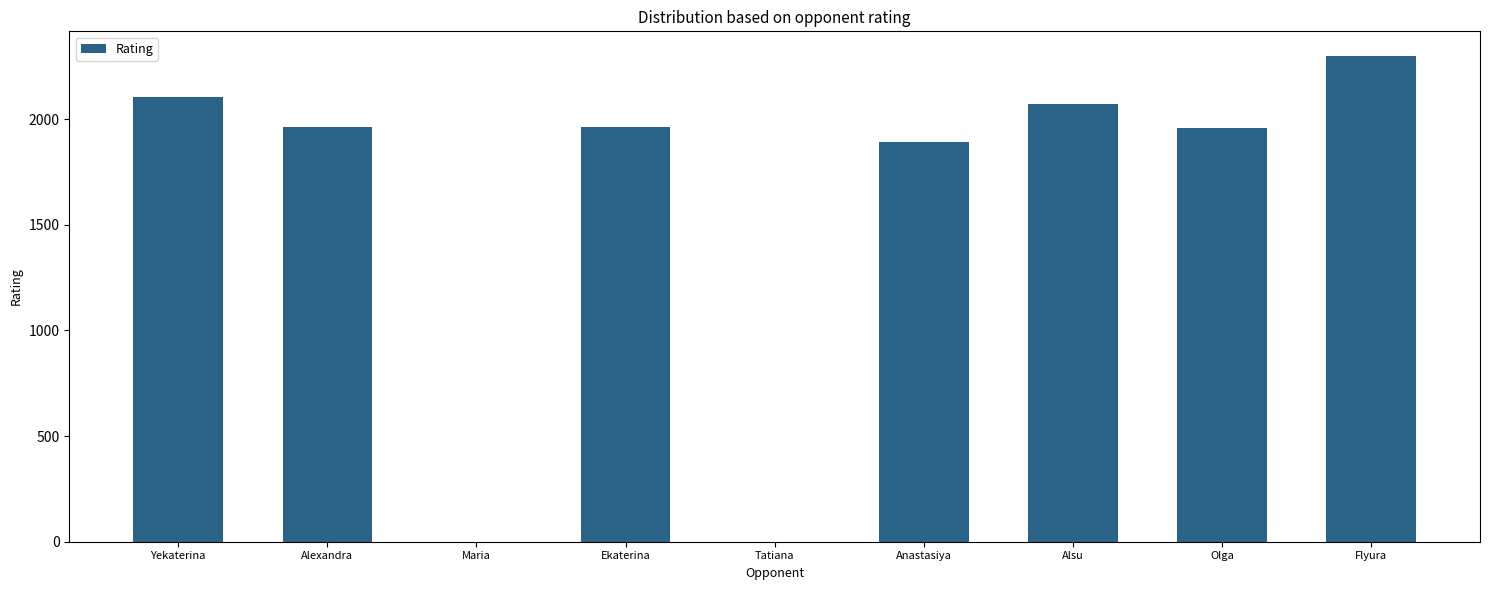

At which label is the value closest to 1150?

Anastasiya